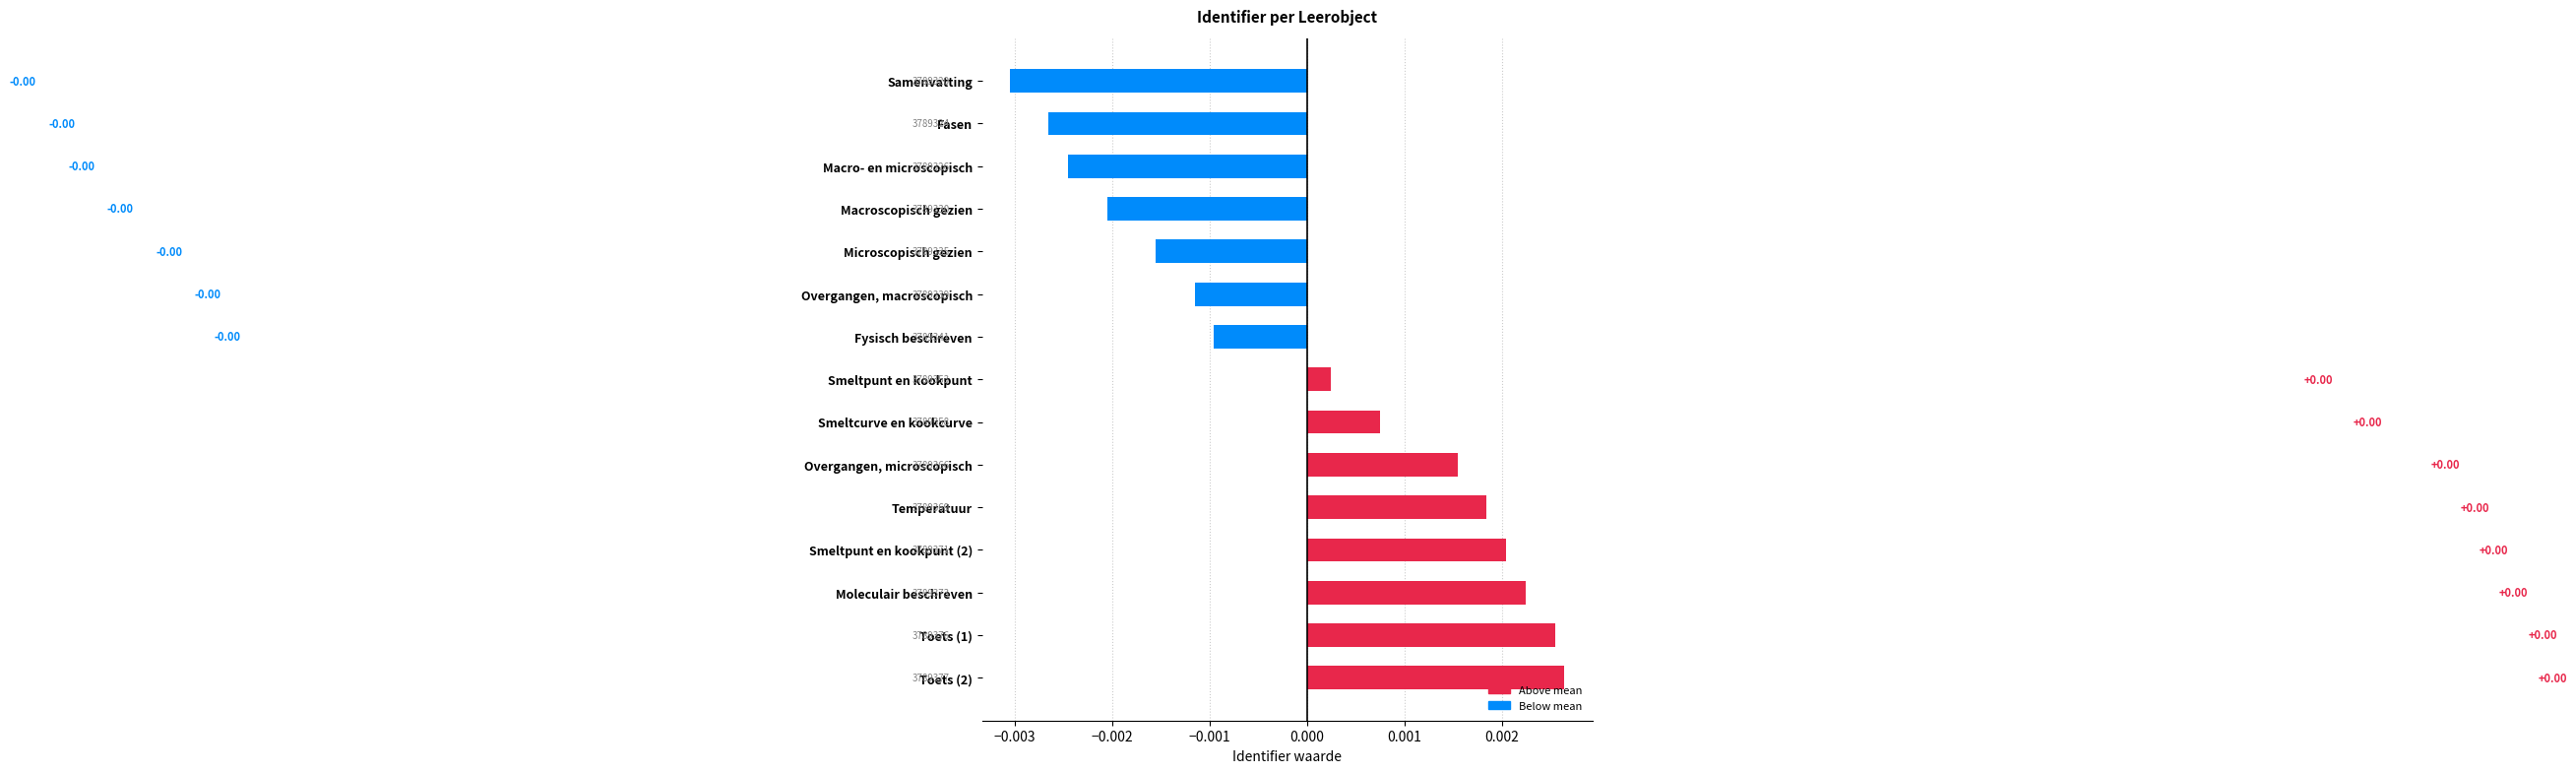

How many values are below 0?

7